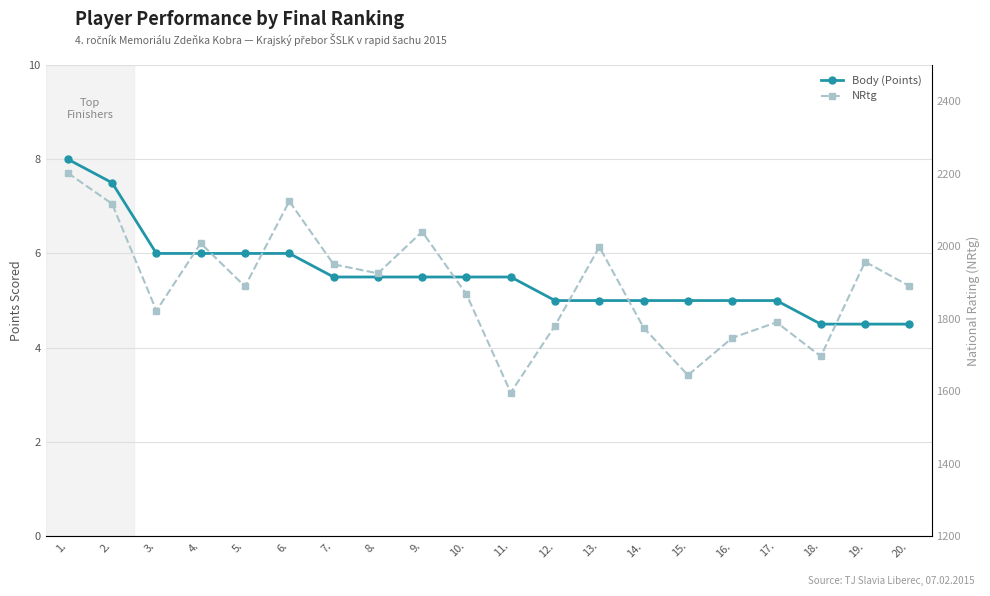

Rank the series by their average value, from highest to lowest.

NRtg, Body (Points)